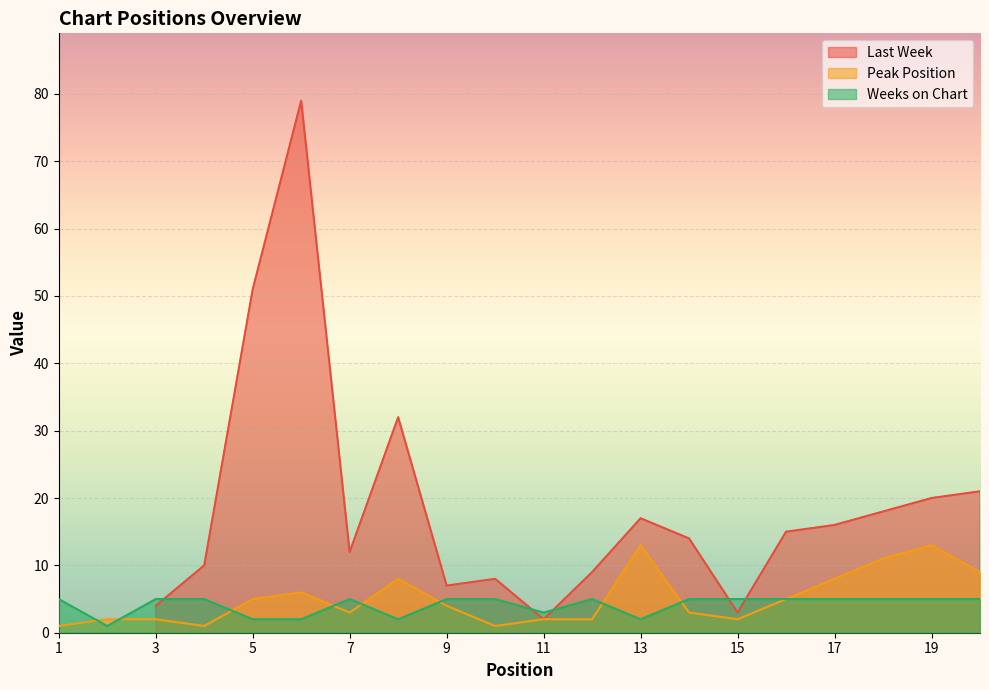

Read the Peak Position value at 17, to the nearest 10.

10